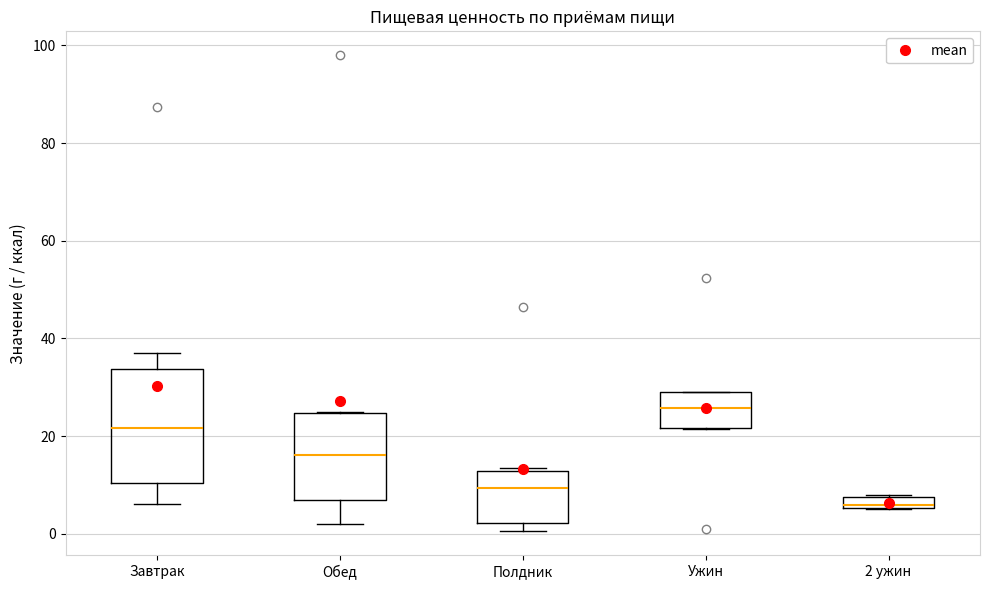

Comparing the boxes themselves (not the whiskers), which one is the tallest?

Завтрак